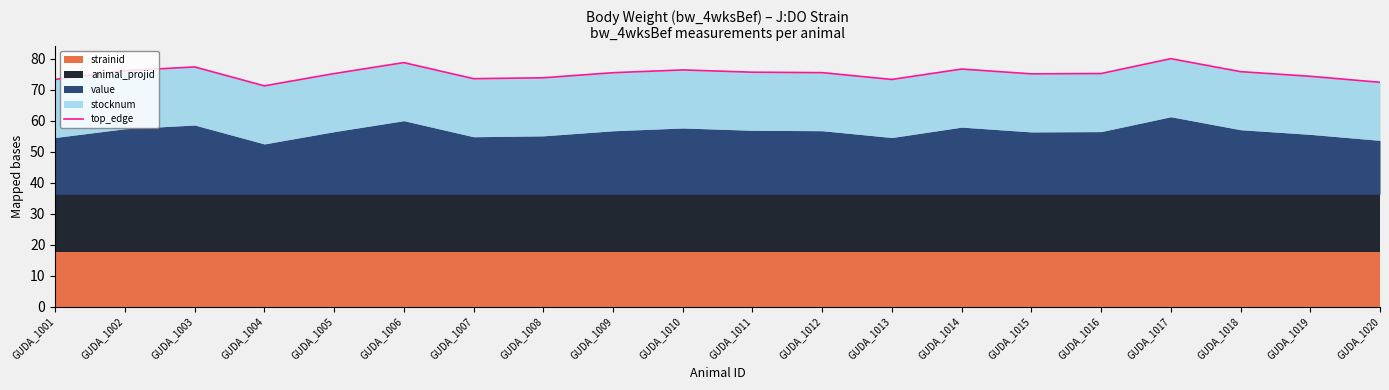

What is the change in value from GUDA_1005 to GUDA_1008?

-1.4